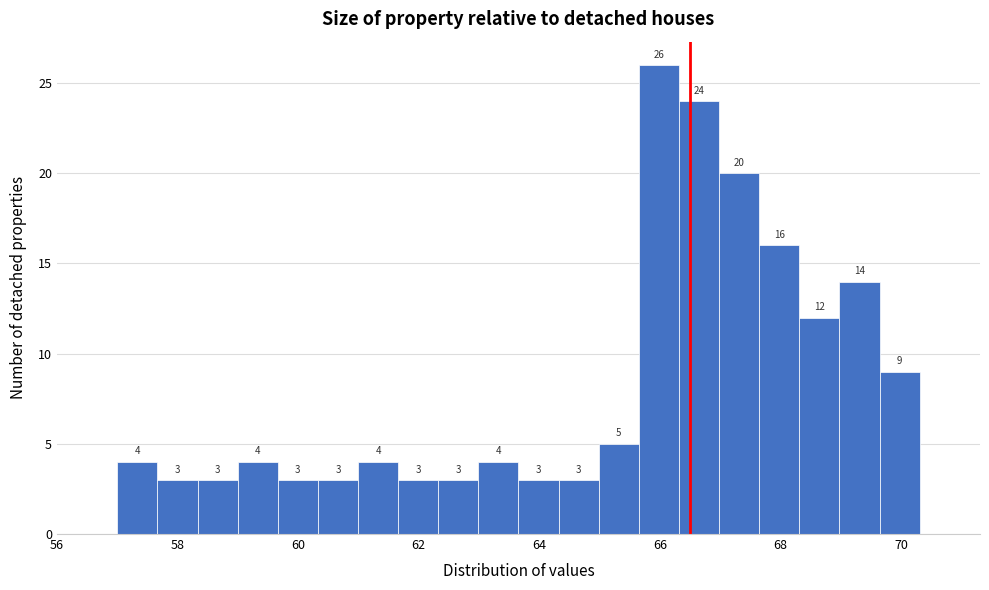

Around what value on the x-axis is the tallest bar? Give the approximate position of its centre, as read against the axis.

66.0